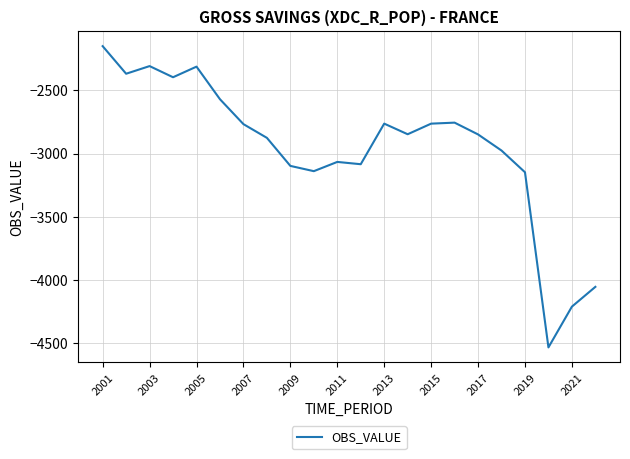

What is the difference between the maximum and minimum values?

2382.0